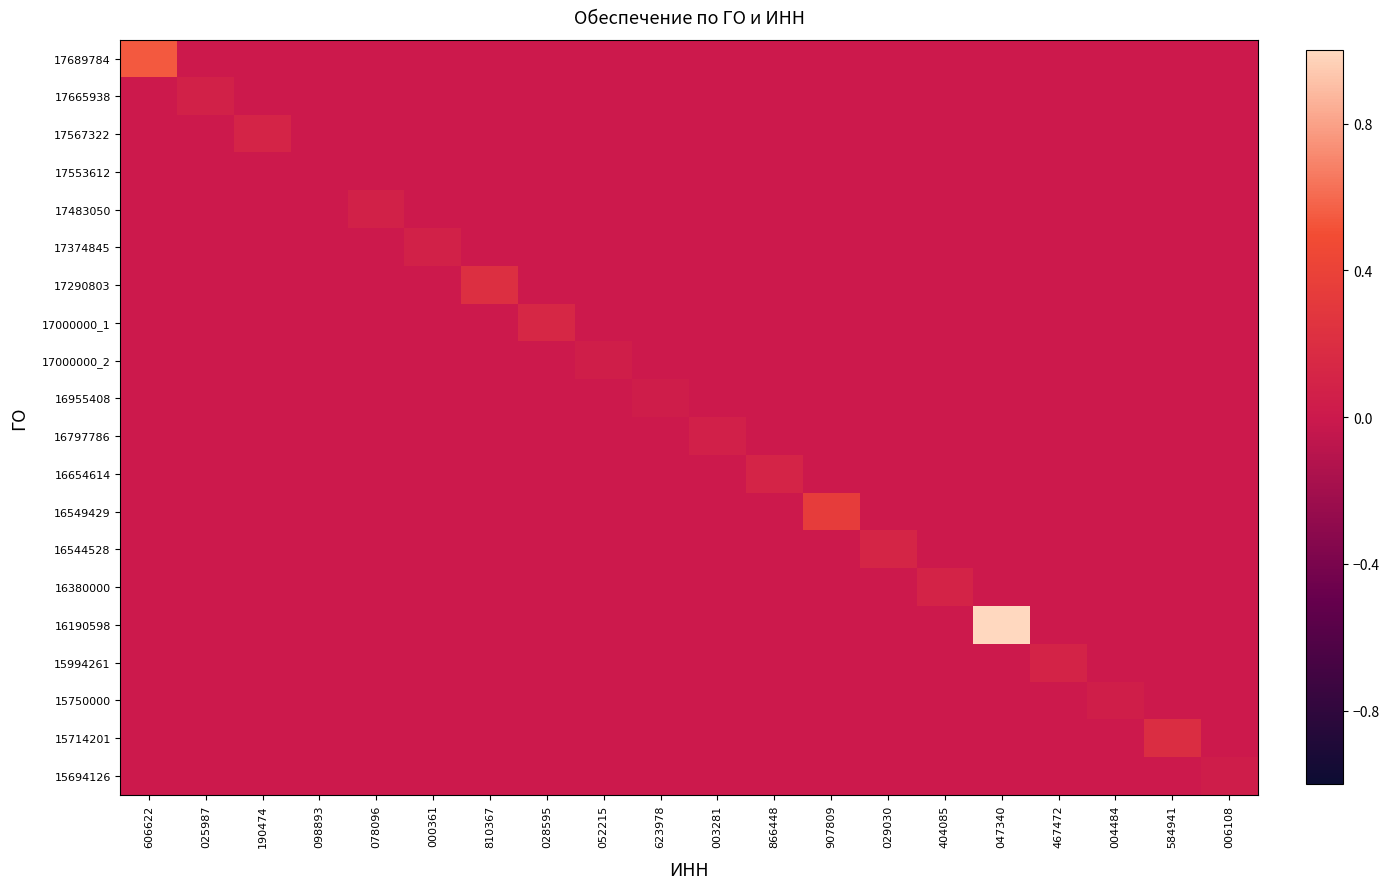

At how many categories does at least one series exceed 0?

20